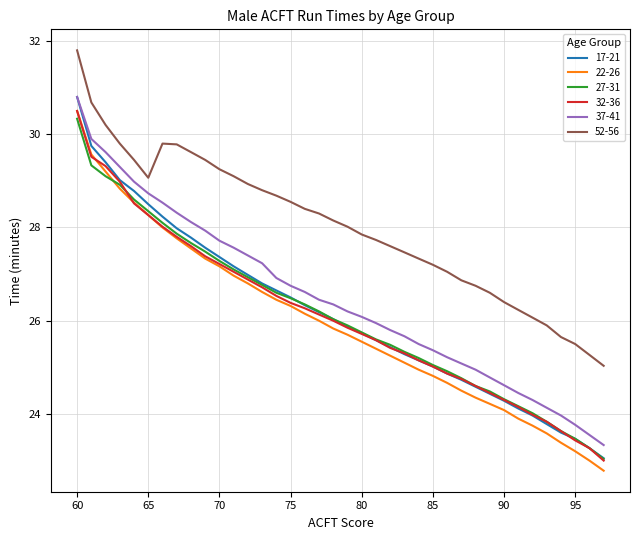

What is the maximum value shown in the chart?

31.8